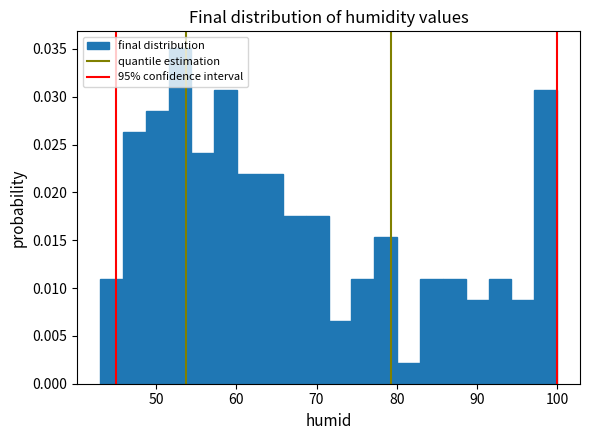

Around what value on the x-axis is the tallest bar? Give the approximate position of its centre, as read against the axis.

53